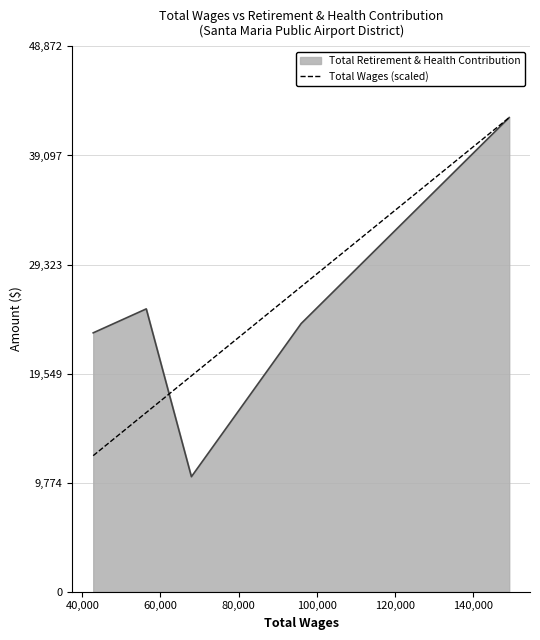

What is the smallest value displayed?

10305.0